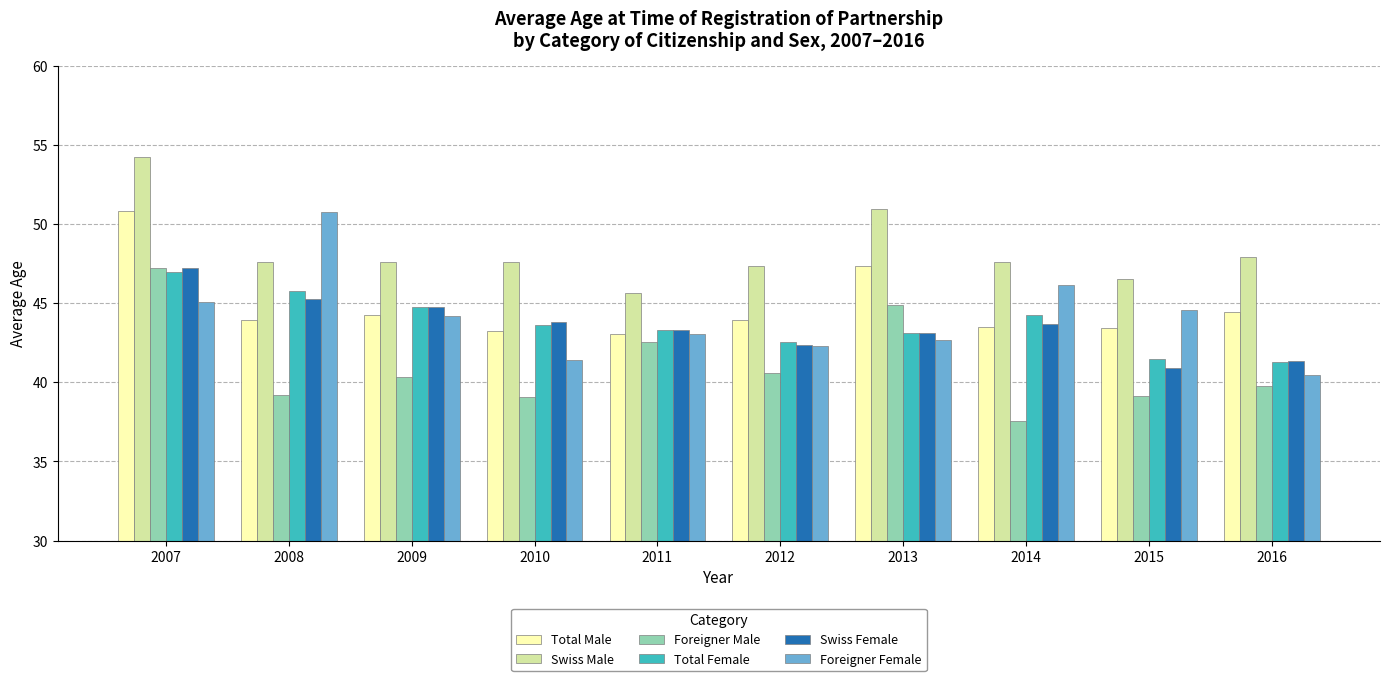

At how many categories does at least one series exceed 52?

1